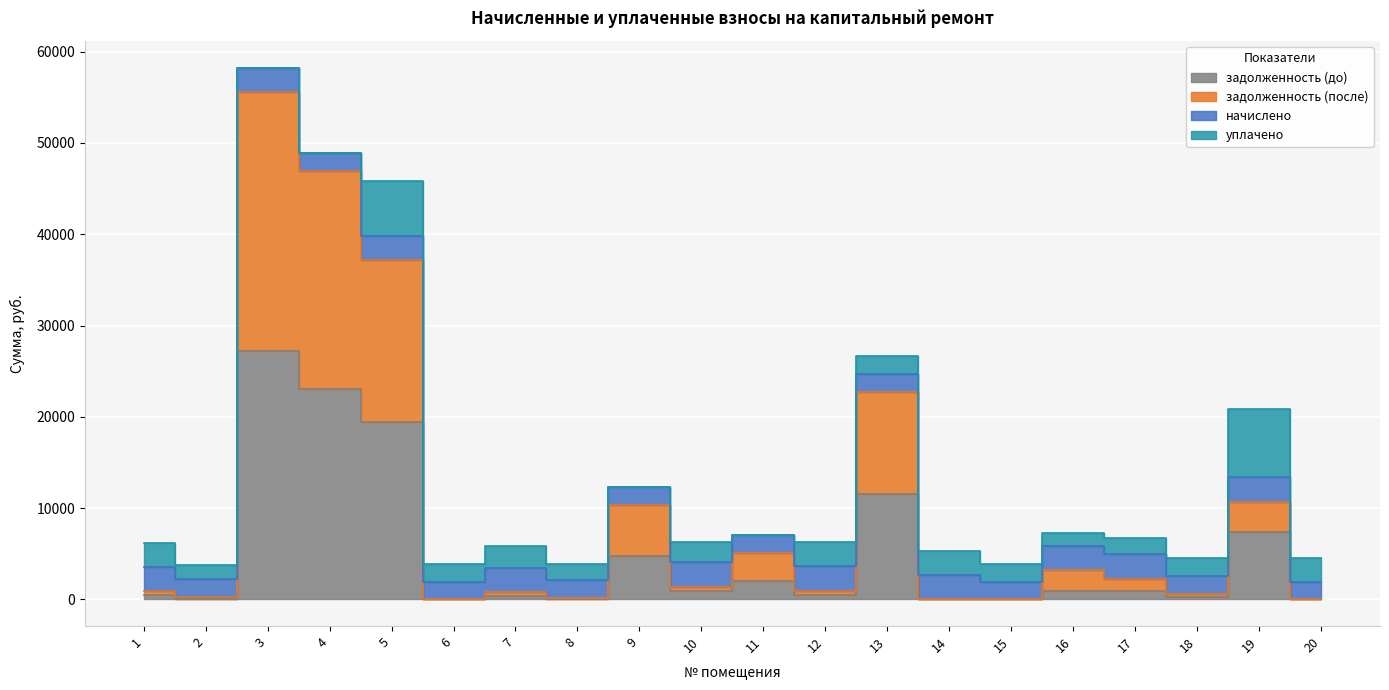

Between 11 and 17, which series saw the biggest shift?

задолженность (после)